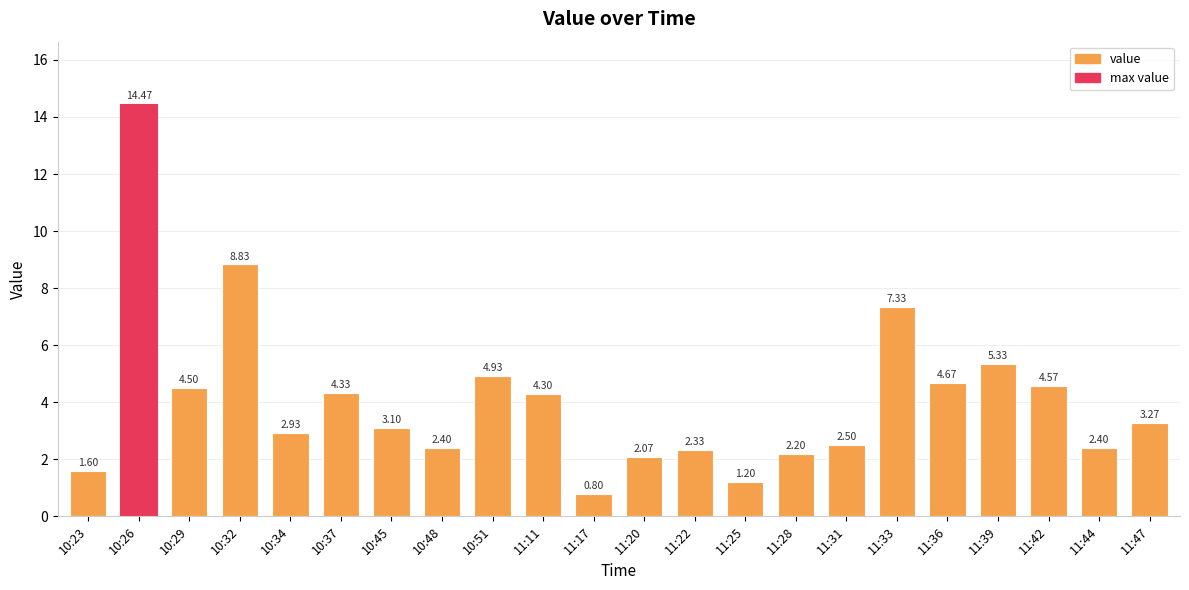

What is the label of the 11th bar from the right?

11:20